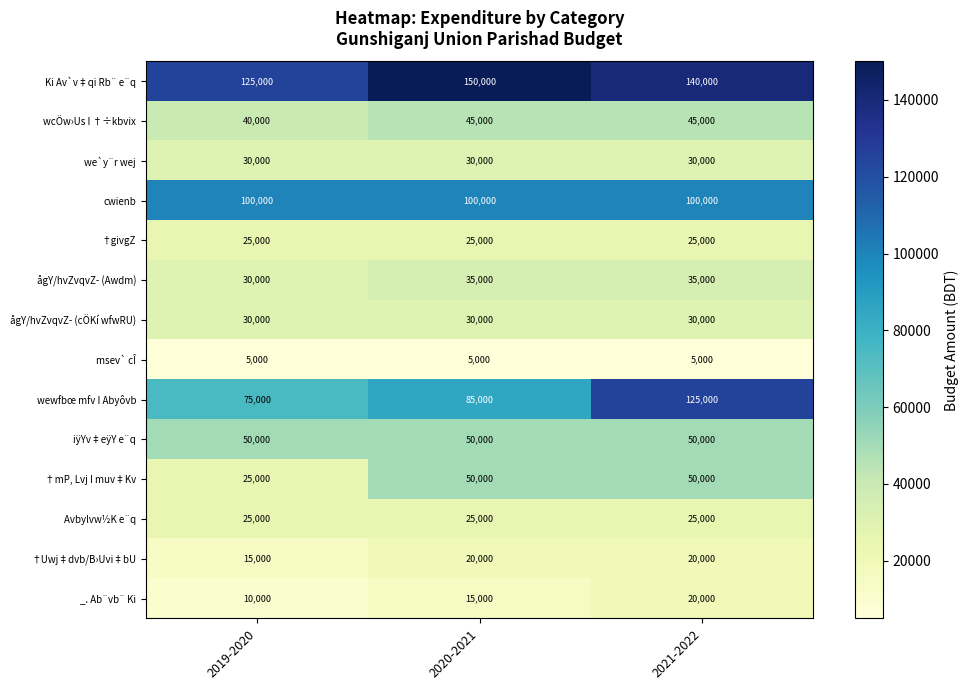

What is the average value of the †Uwj‡dvb/B›Uvi‡bU series?

18333